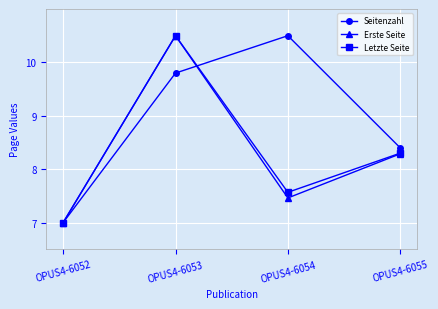

At which category is the sum across all series the highest?

OPUS4-6053